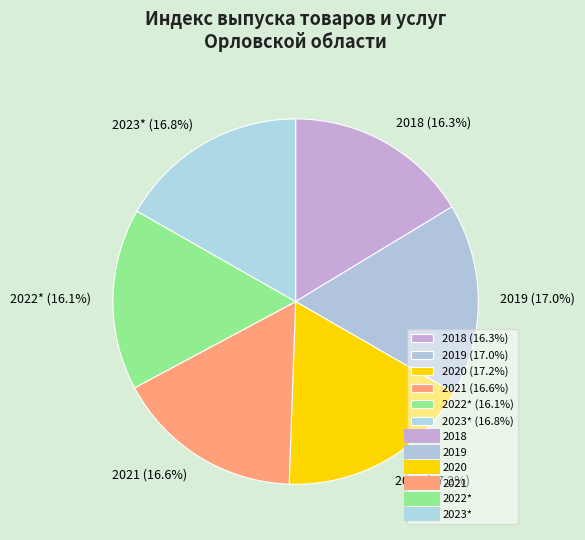

Is the sum of 2021 (16.6%) and 2019 (17.0%) greater than half?

No